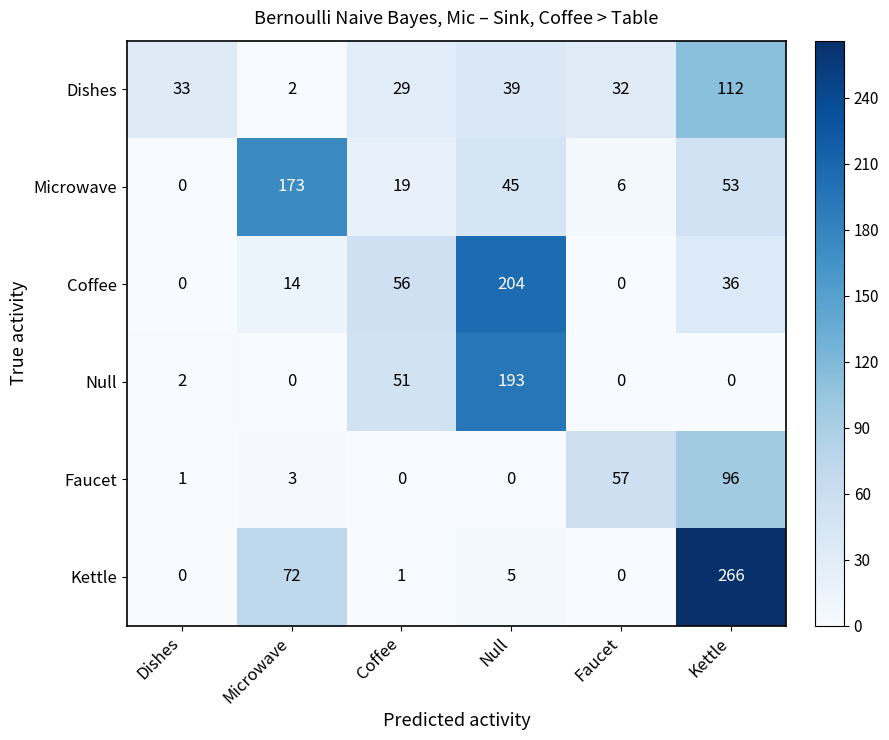

What is the spread (max minus min) of values at Coffee?

56